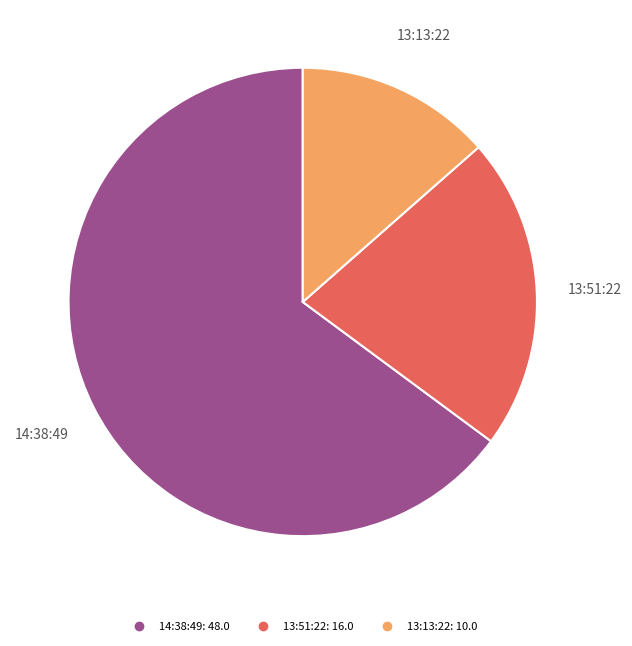

Count the number of slices in the pie.

3